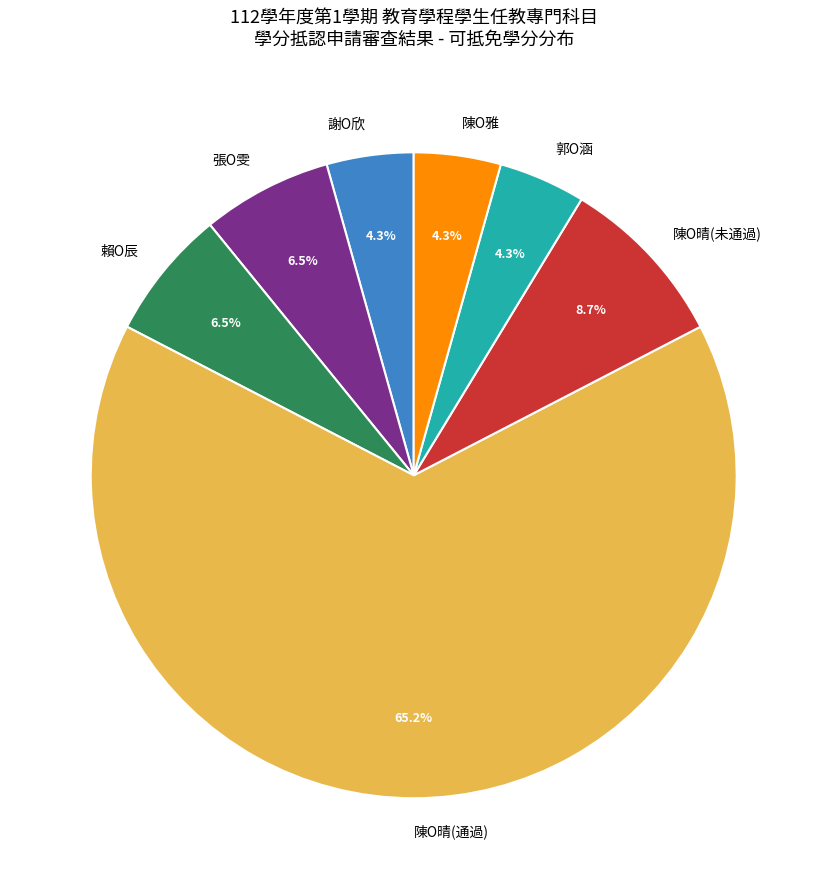

Do 郭O涵 and 張O雯 together represent more than half of the pie?

No